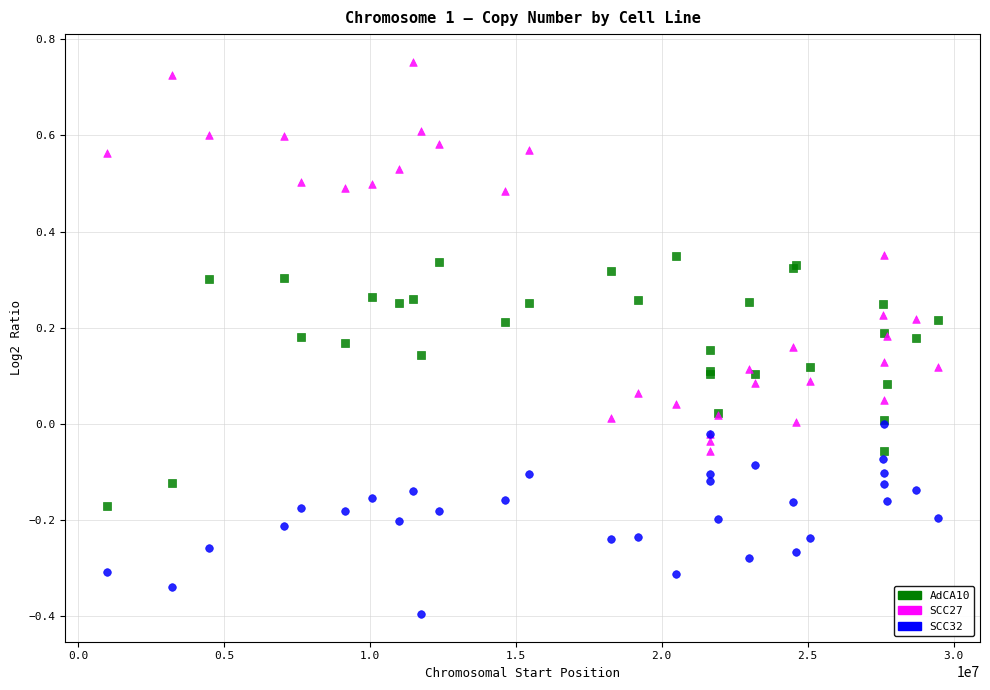

Which series contains the lowest Y value?

SCC32